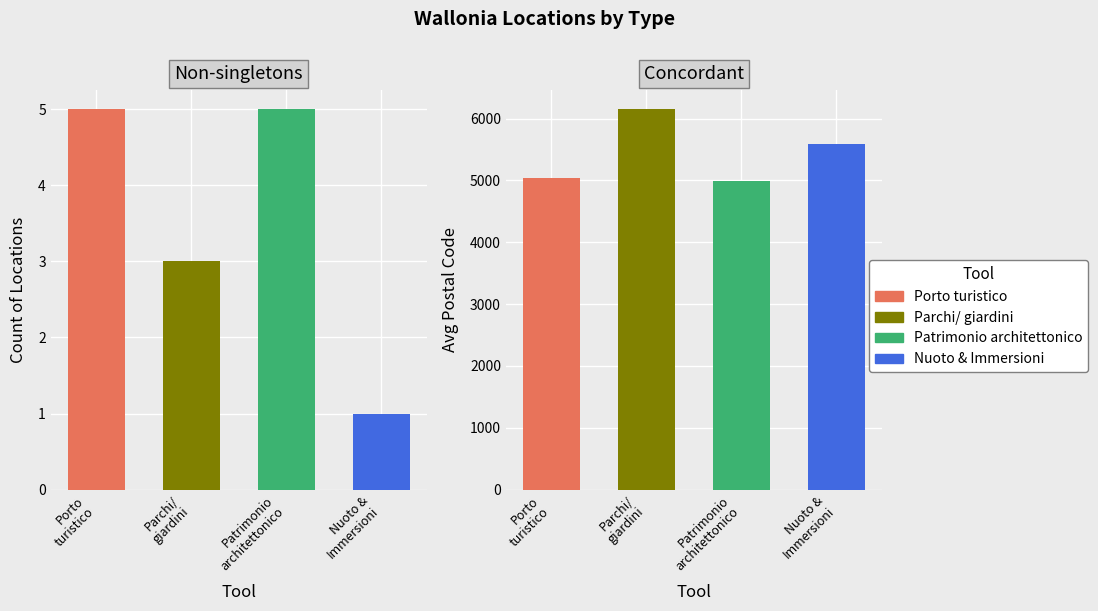

What is the minimum value shown in the chart?

1